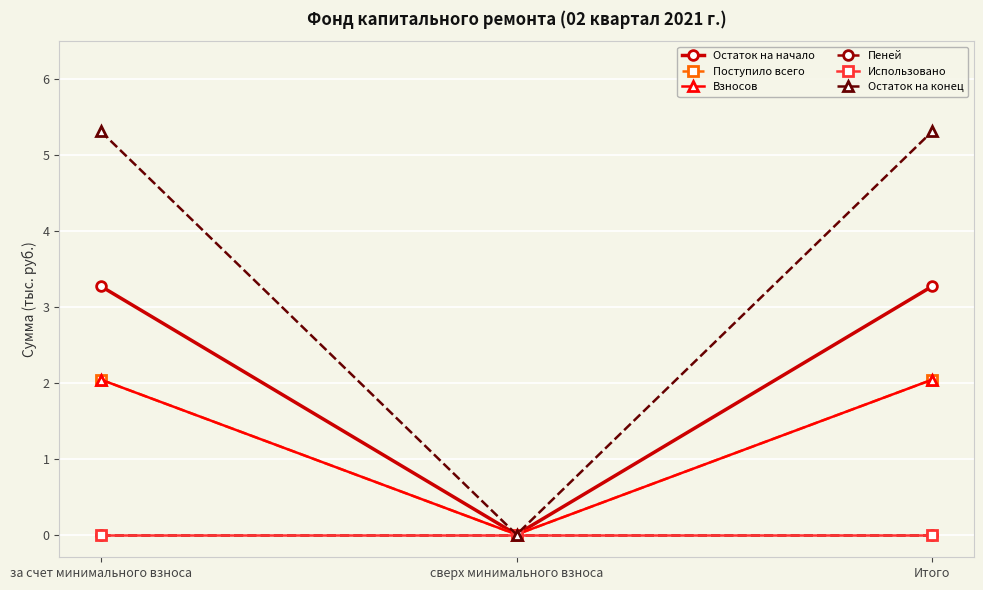

At which label does Остаток на конец first exceed 5?

за счет минимального взноса